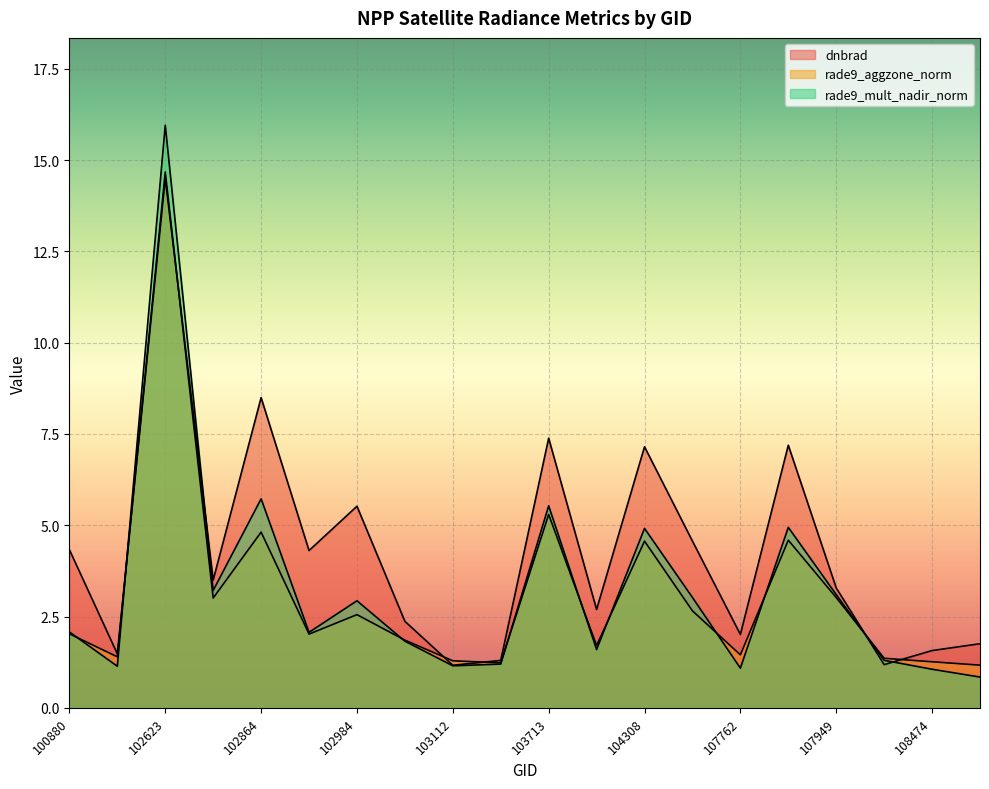

Is the value of dnbrad at 102993 greater than the value of rade9_mult_nadir_norm at 108474?

Yes